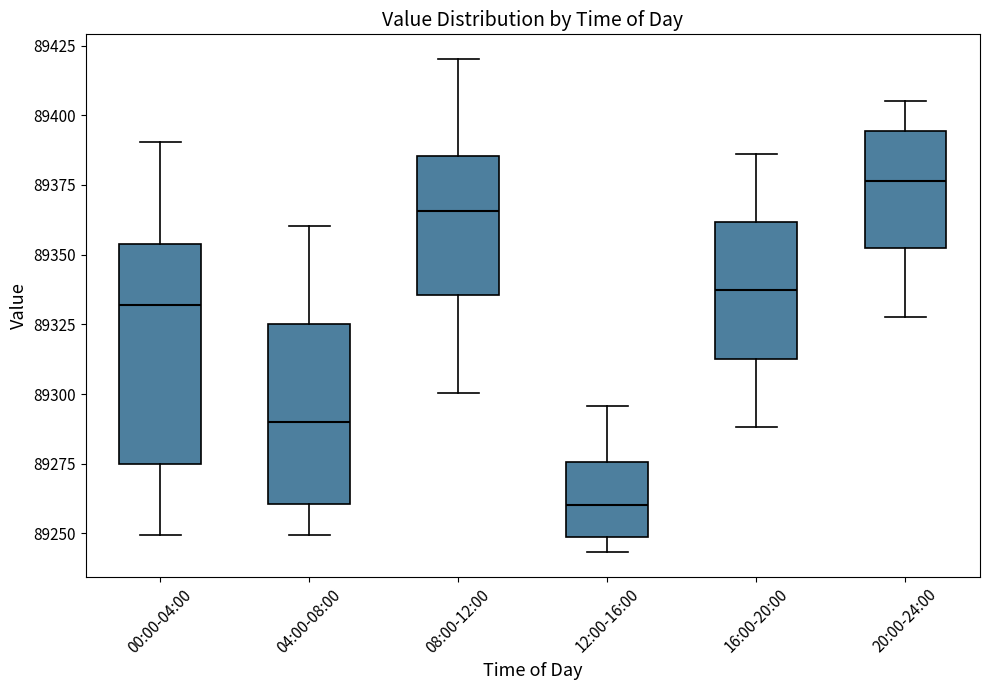

Comparing the boxes themselves (not the whiskers), which one is the tallest?

00:00-04:00